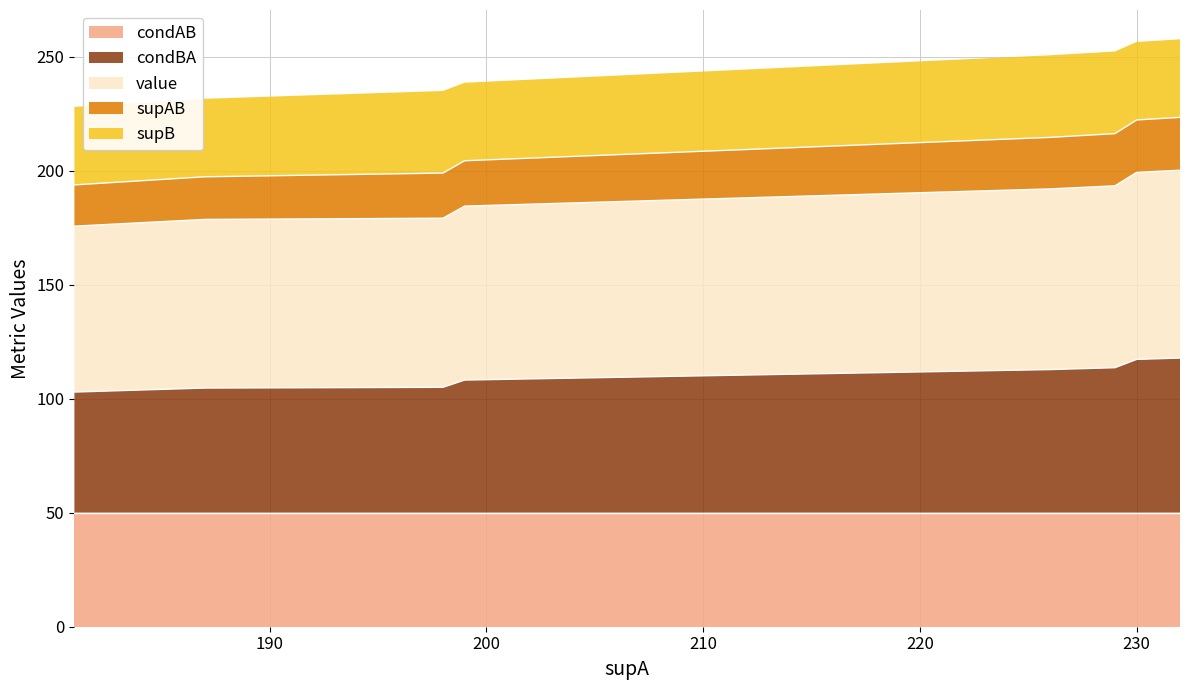

How many lines are shown in the chart?

5